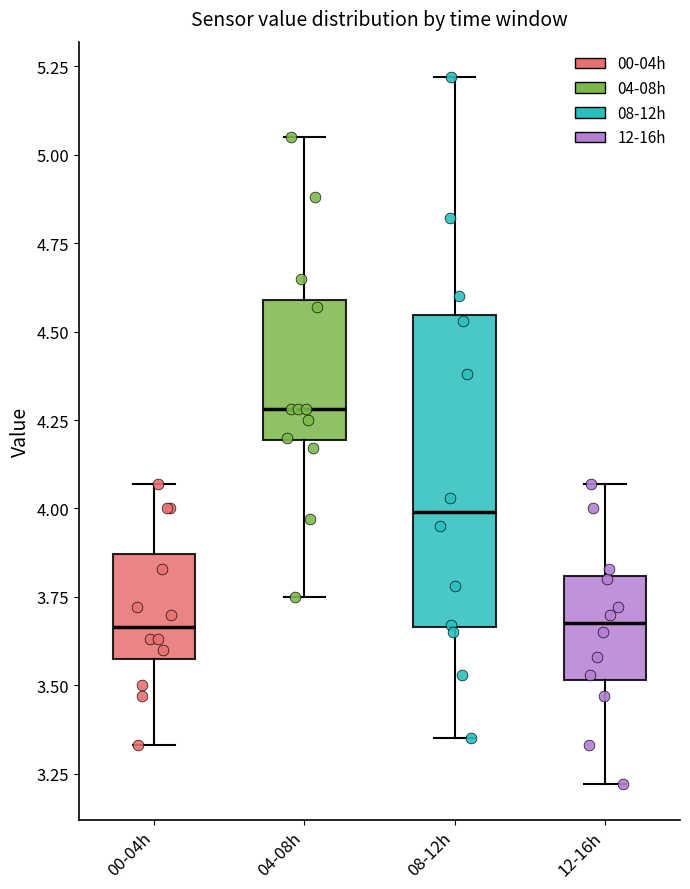

Where does the median line of the box for 12-16h sit on the y-axis? The values are not printed on the chart, so give them approximately, as read against the axis.

3.70